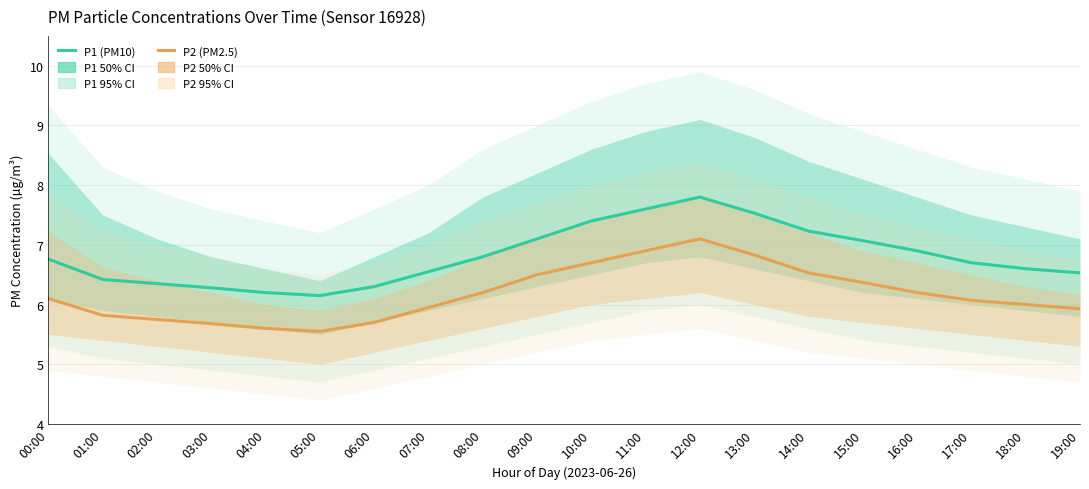

What position from the right is 02:00?

18